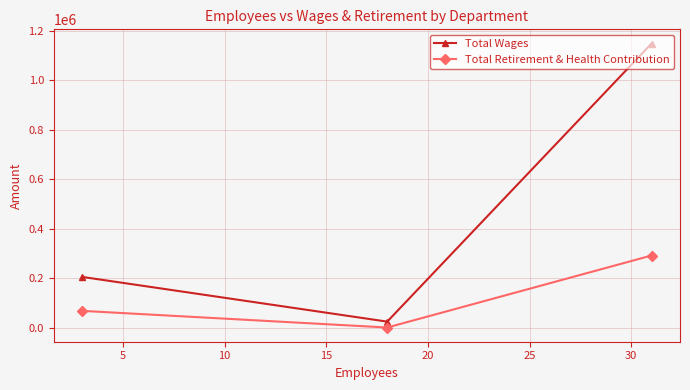

Does the chart display data point markers on the line(s)?

Yes